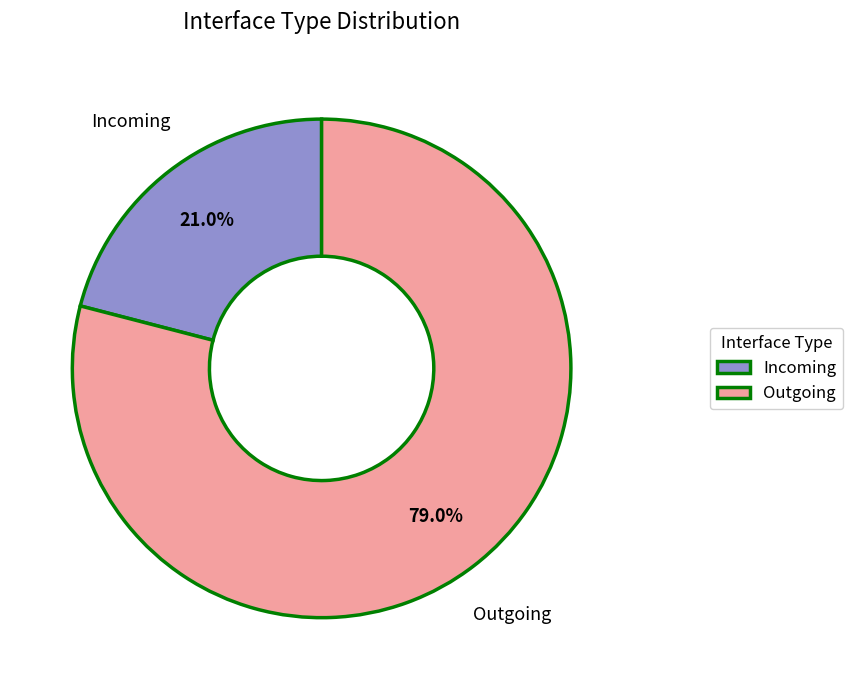

Which slice is the largest?

Outgoing